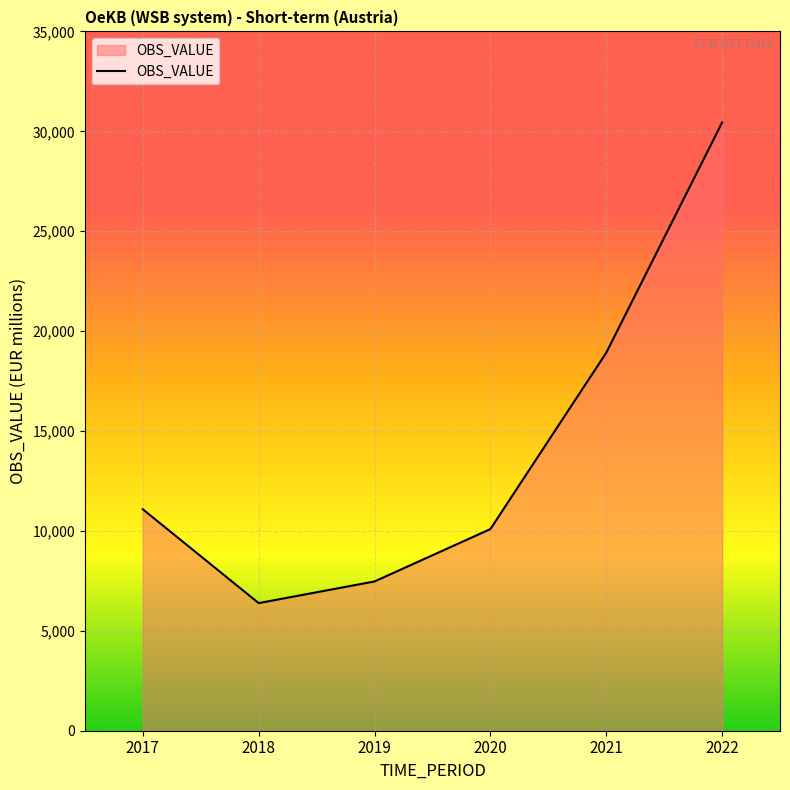

What is the smallest value displayed?

6387